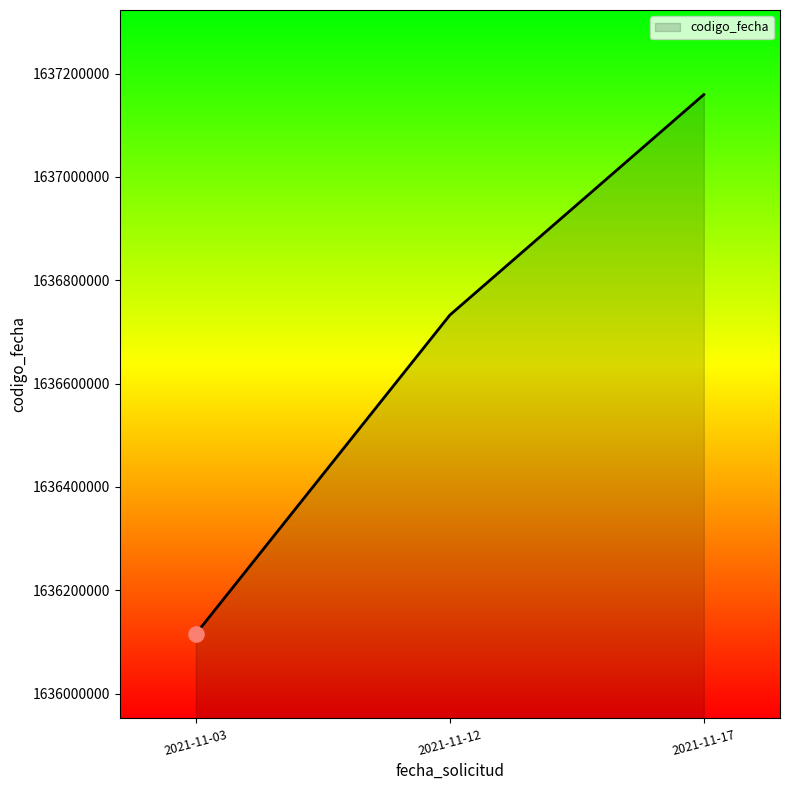

What is the ratio of the value at 2021-11-12 to the value at 2021-11-03?

1.0